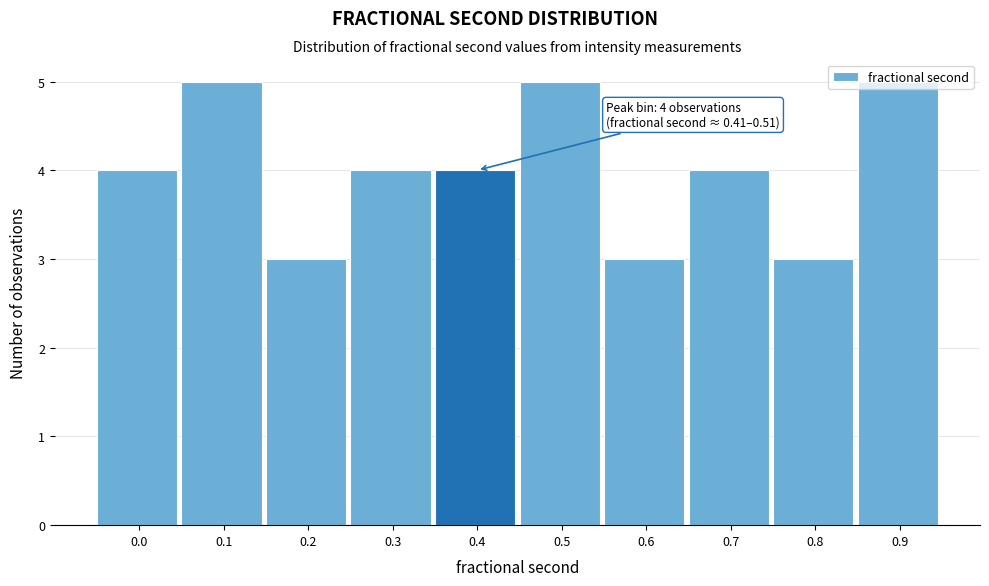

What is the change in value from 0.7 to 0.9?

+1